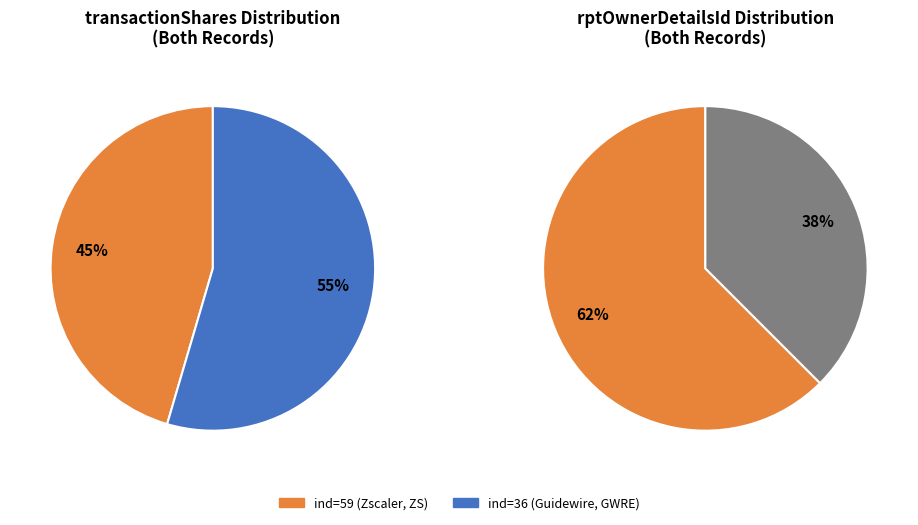

To the nearest percent, what is the difference between the largest and smallest slice percentages?

24%